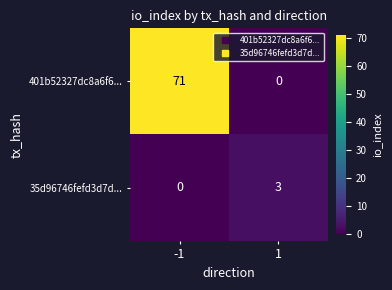

Which series has the largest range (max minus min)?

401b52327dc8a6f6...